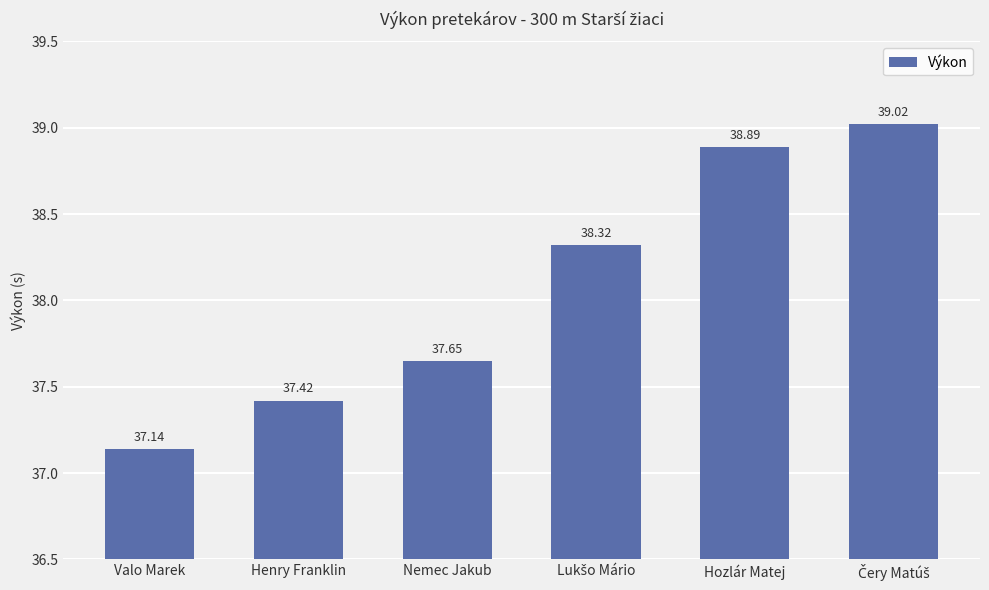

The chart shows a value of 53.5 at Nemec Jakub. True or false?

False